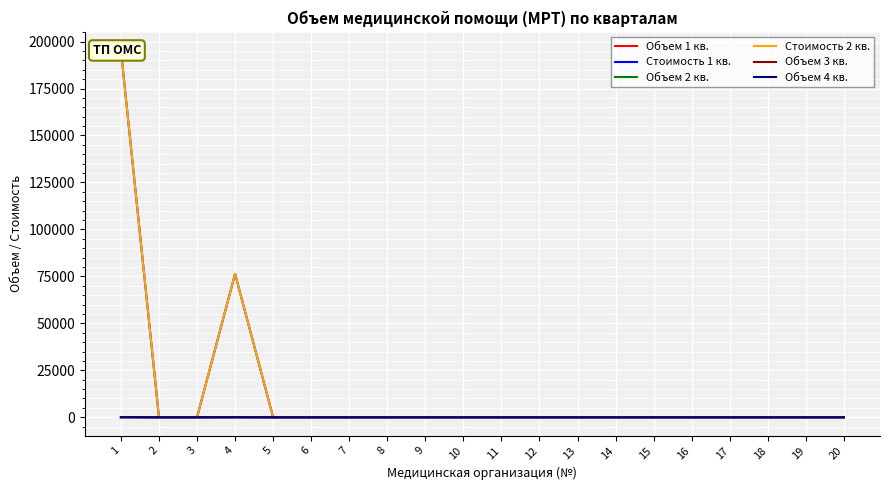

List the series in order of their peak value, highest first.

Стоимость 1 кв., Стоимость 2 кв., Объем 1 кв., Объем 2 кв., Объем 3 кв., Объем 4 кв.